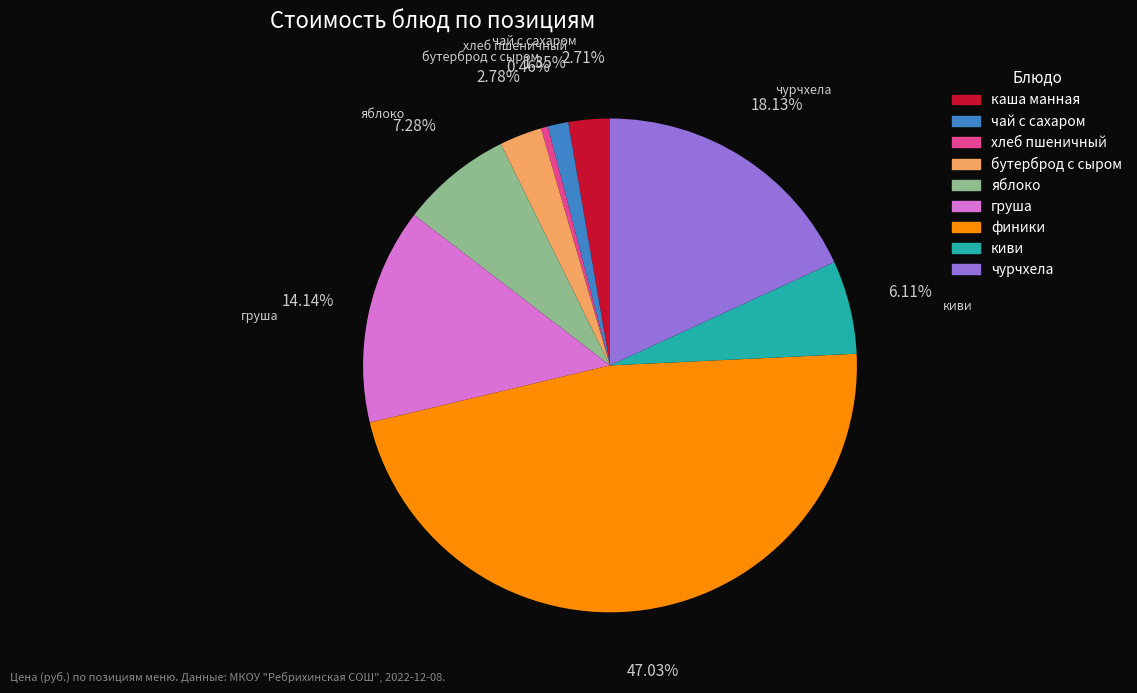

To the nearest percent, what portion does финики represent?

47%